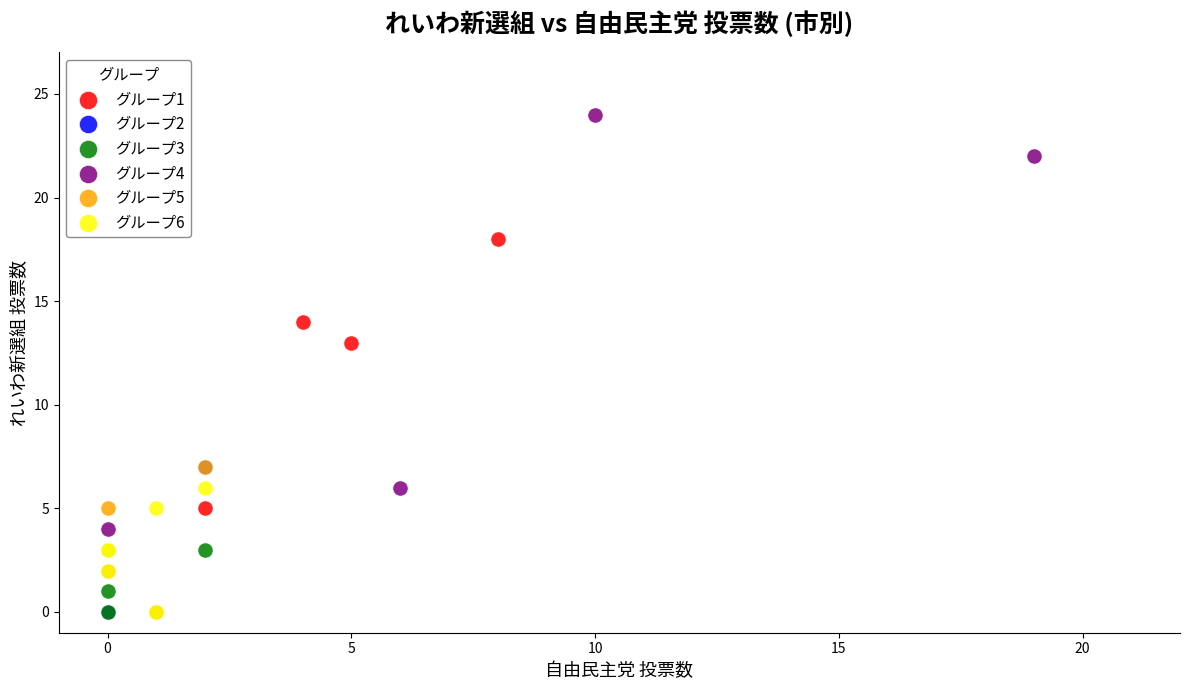

Which series contains the highest Y value?

グループ4